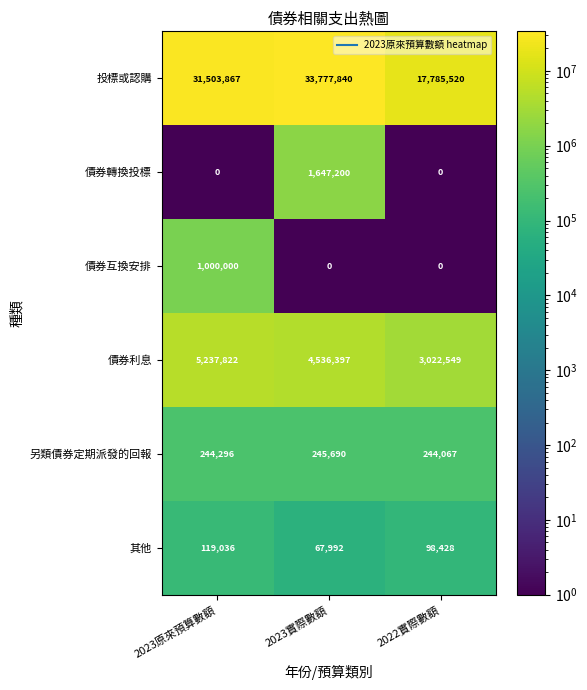

Count the 債券轉換投標 values in the range 0 to 1647200.

3